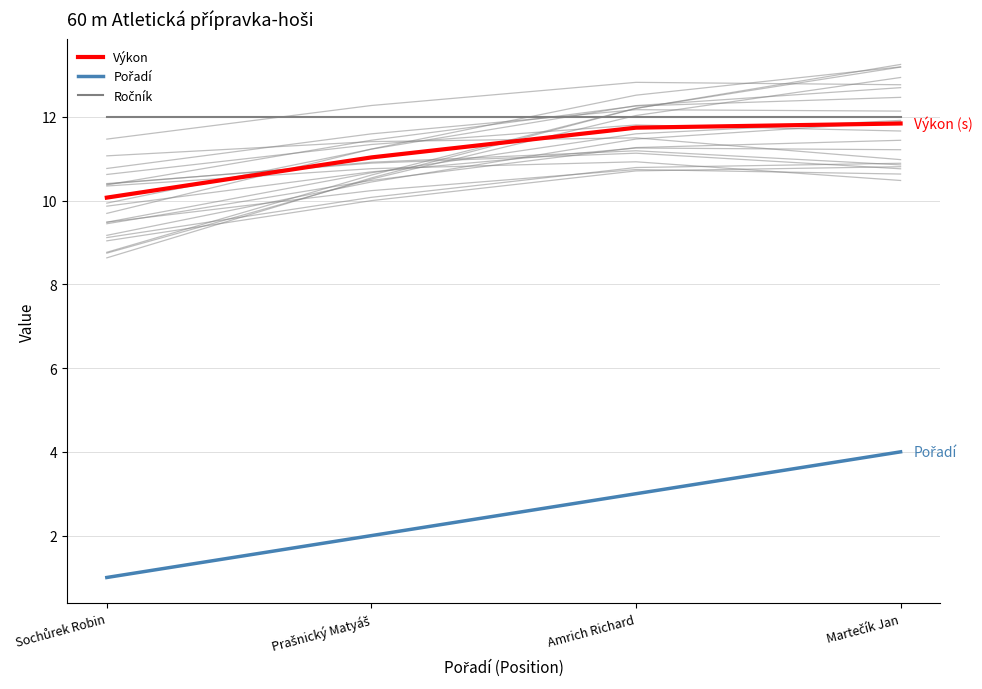

Rank the series by their maximum value, from lowest to highest.

Pořadí, Výkon, Ročník